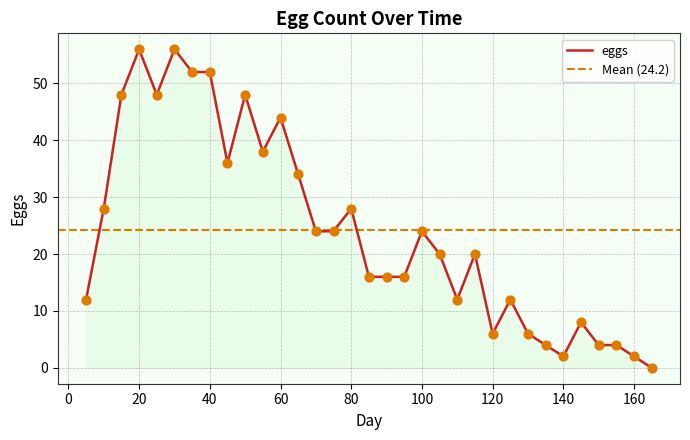

What is the change in value from 30 to 65?

-22